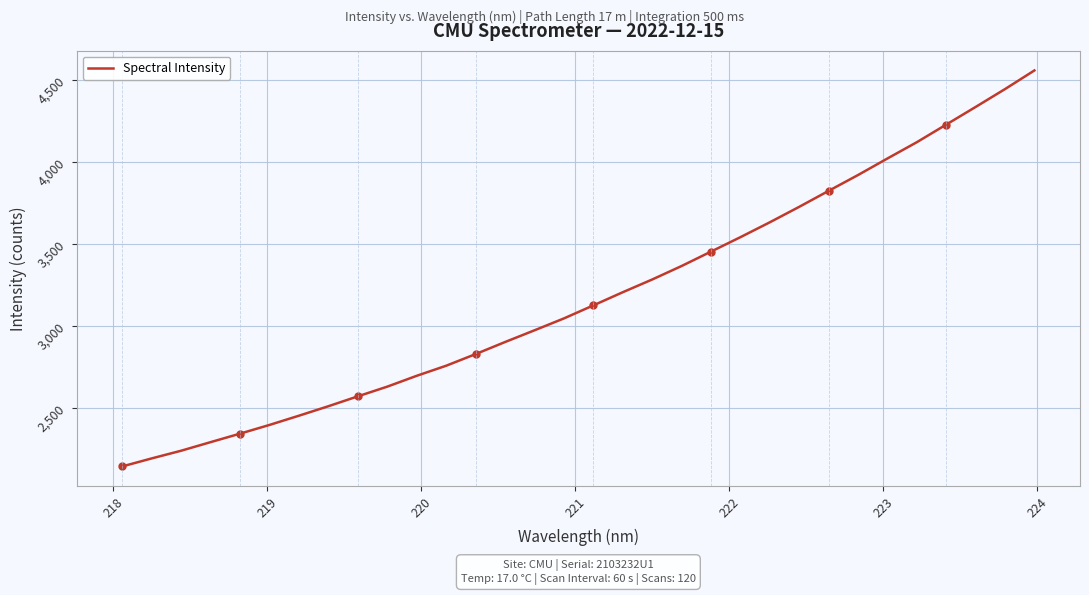

What is the highest value of the Spectral Intensity series?

4555.5